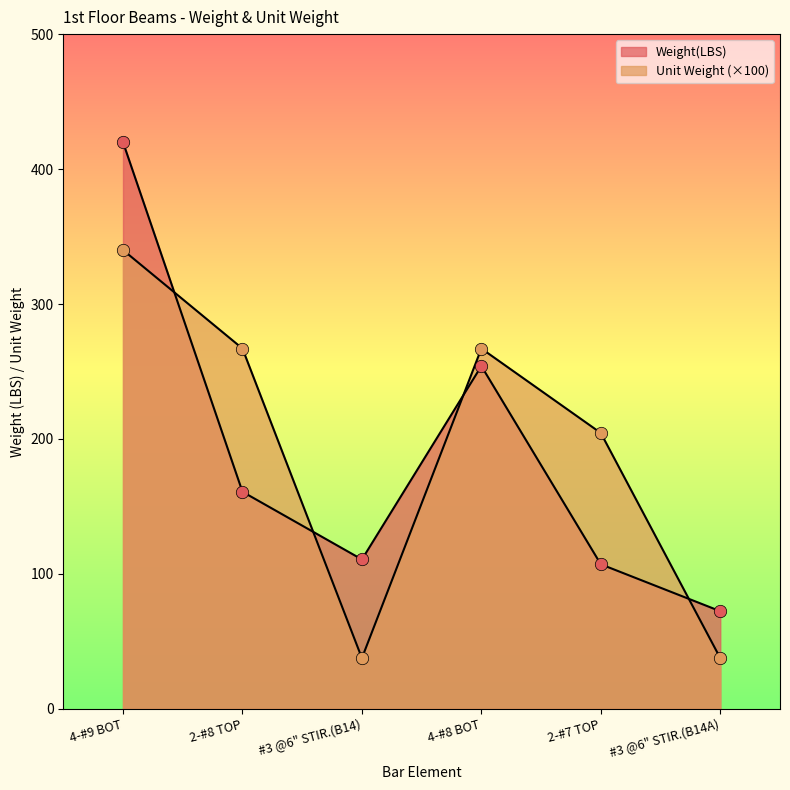

What is the total value across all series at 2-#7 TOP?

311.5